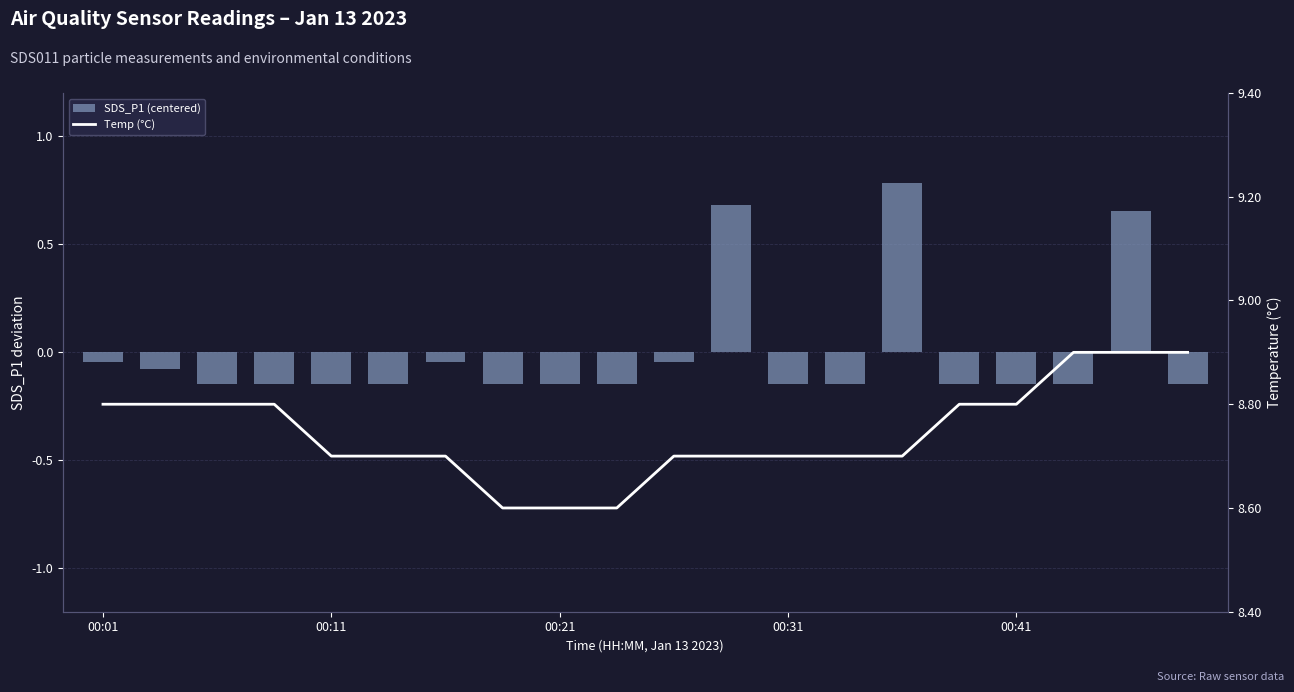

How many Temp (°C) values are between 8 and 9?

20